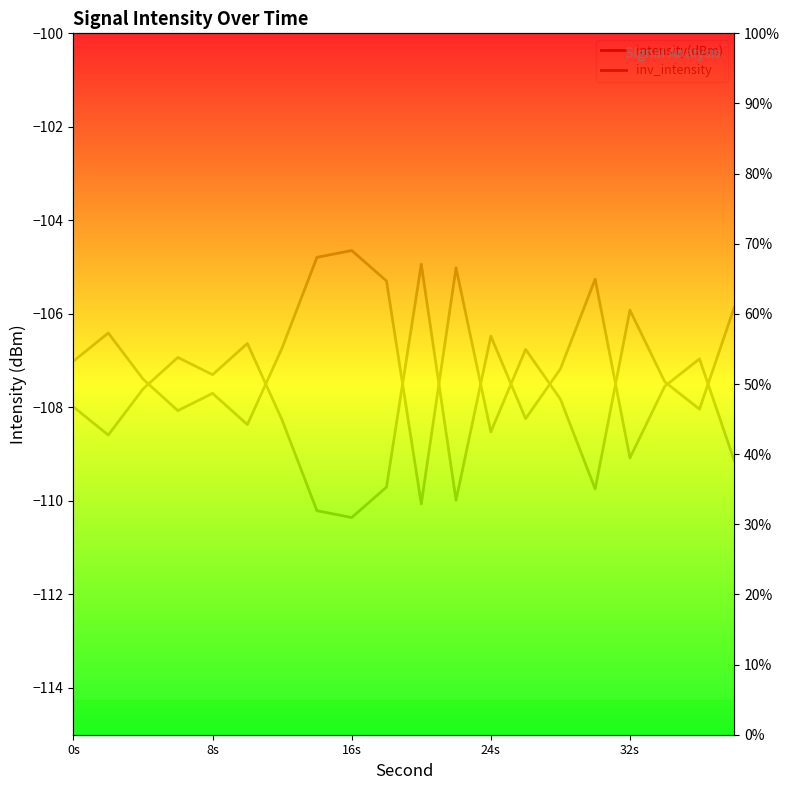

What is the average value of the inv_intensity series?

47.2